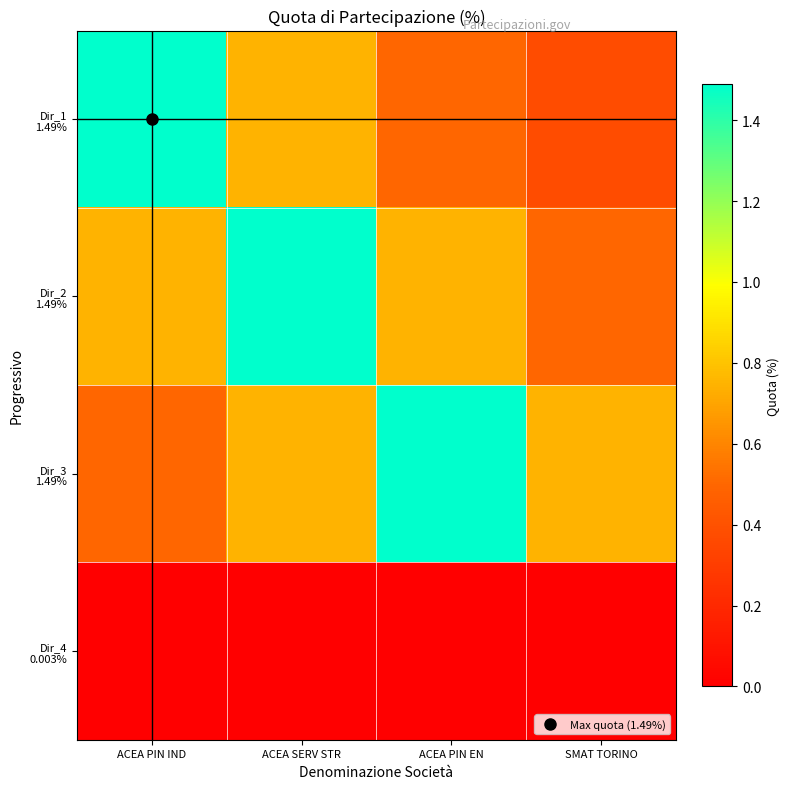

Rank the series by their maximum value, from highest to lowest.

Dir_1 1.49%, Dir_2 1.49%, Dir_3 1.49%, Dir_4 0.003%